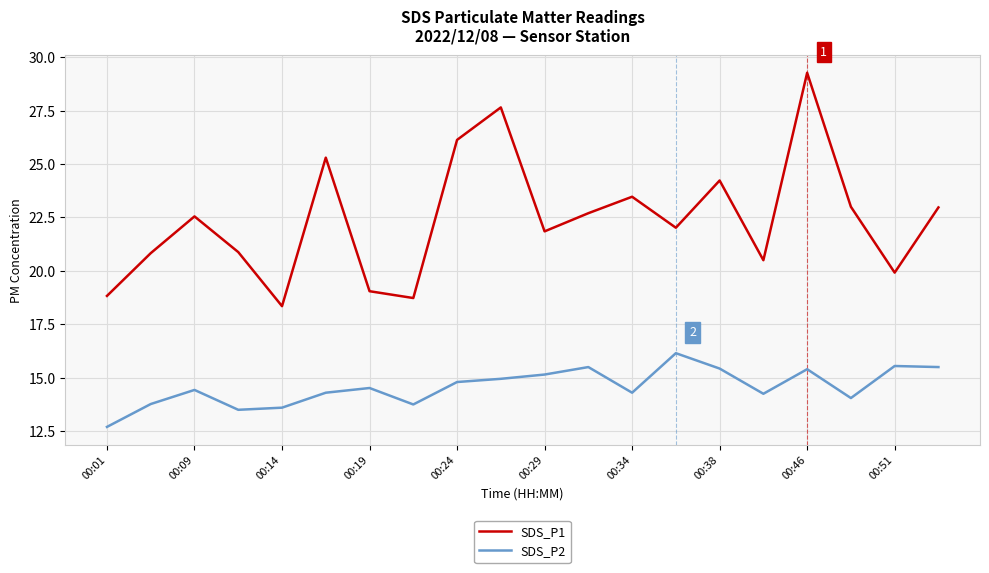

How many lines are shown in the chart?

2